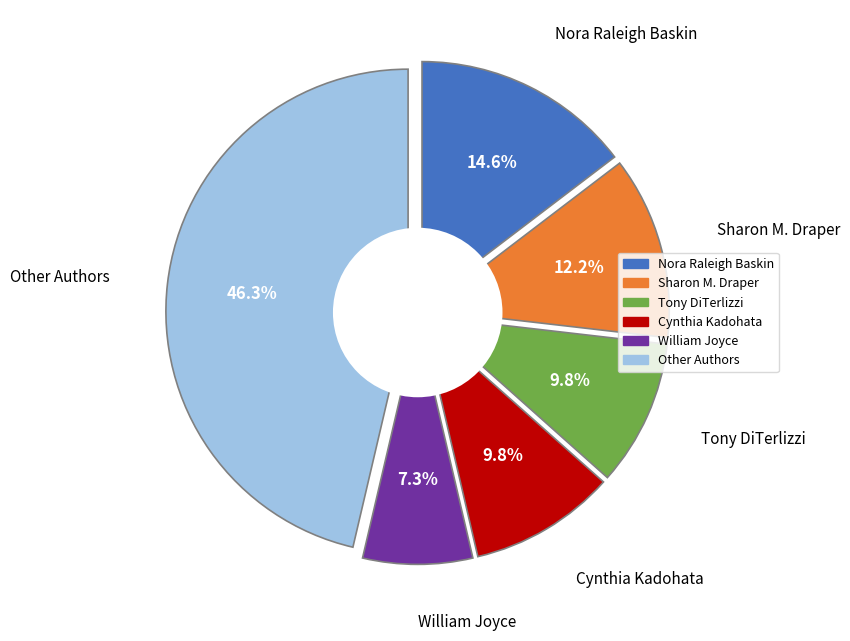

True or false: Sharon M. Draper accounts for 25% of the total.

False